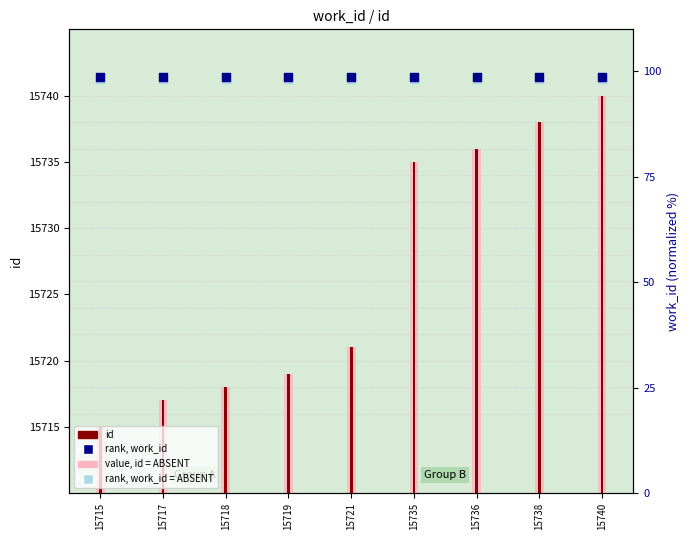

Which series has the widest spread of Y values?

value, id